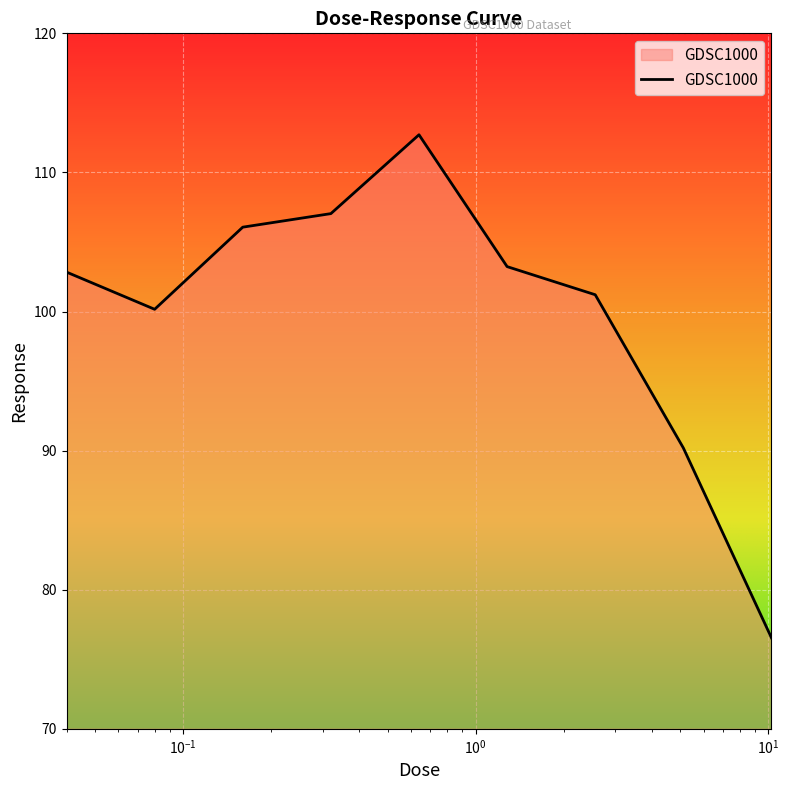

What is the smallest value displayed?

76.5